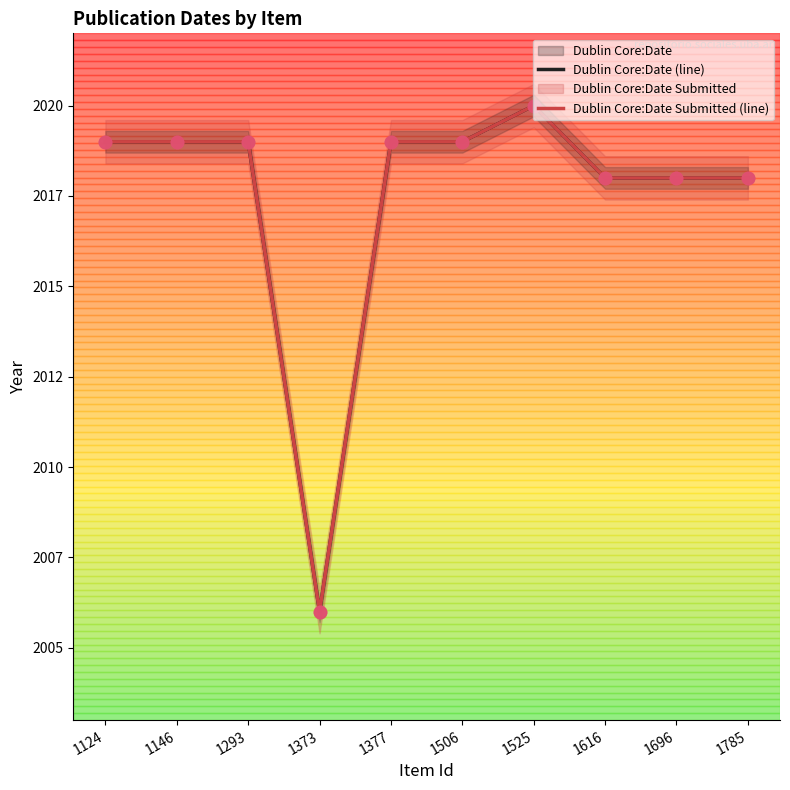

Is the value of Dublin Core:Date Submitted (line) at 1696 greater than the value of Dublin Core:Date (line) at 1124?

No